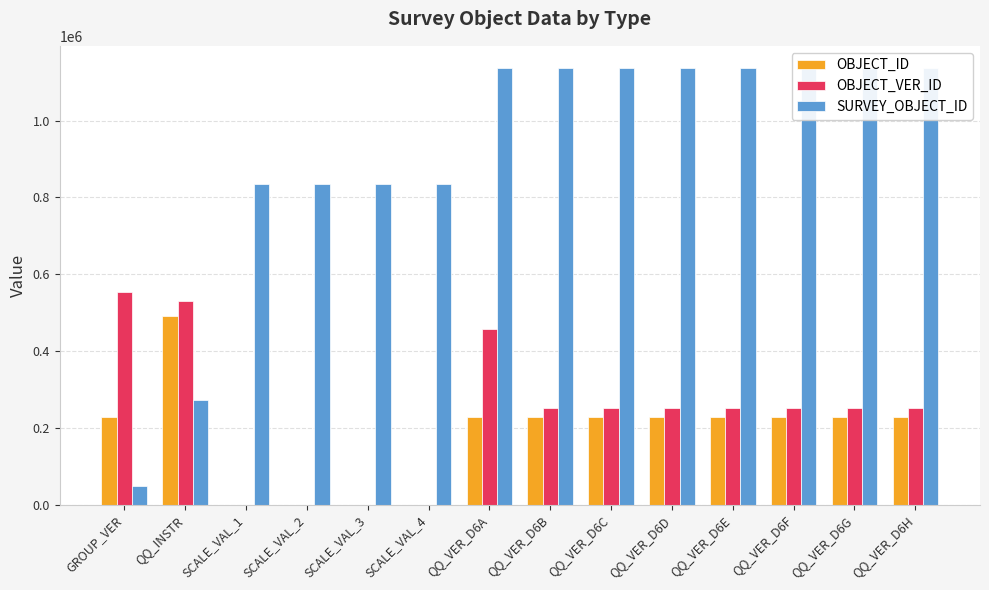

What is the difference between the OBJECT_VER_ID values at GROUP_VER and QQ_INSTR?

22814